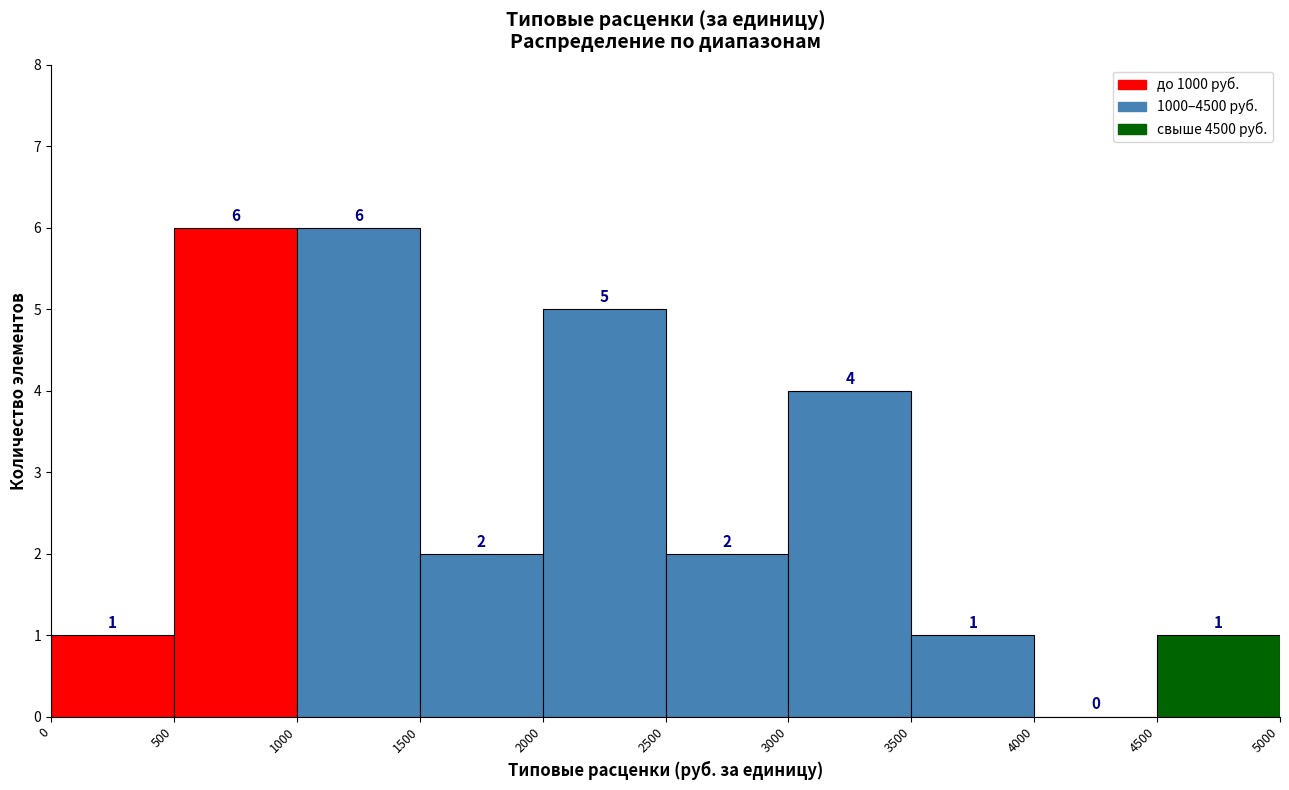

What is the height of the bar covering 3500 to 4000 on the x-axis?

1